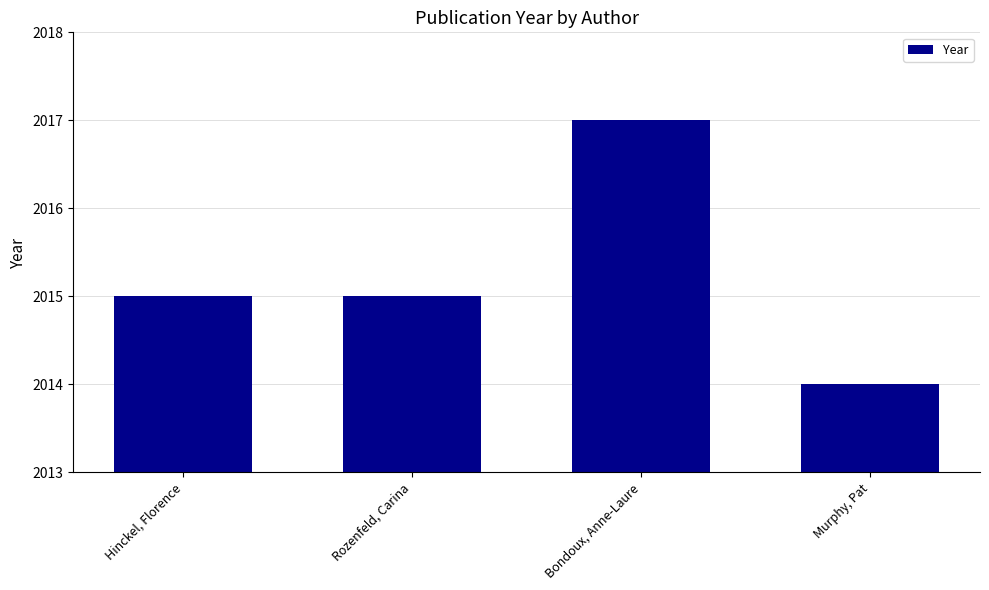

What position from the left is Hinckel, Florence?

1